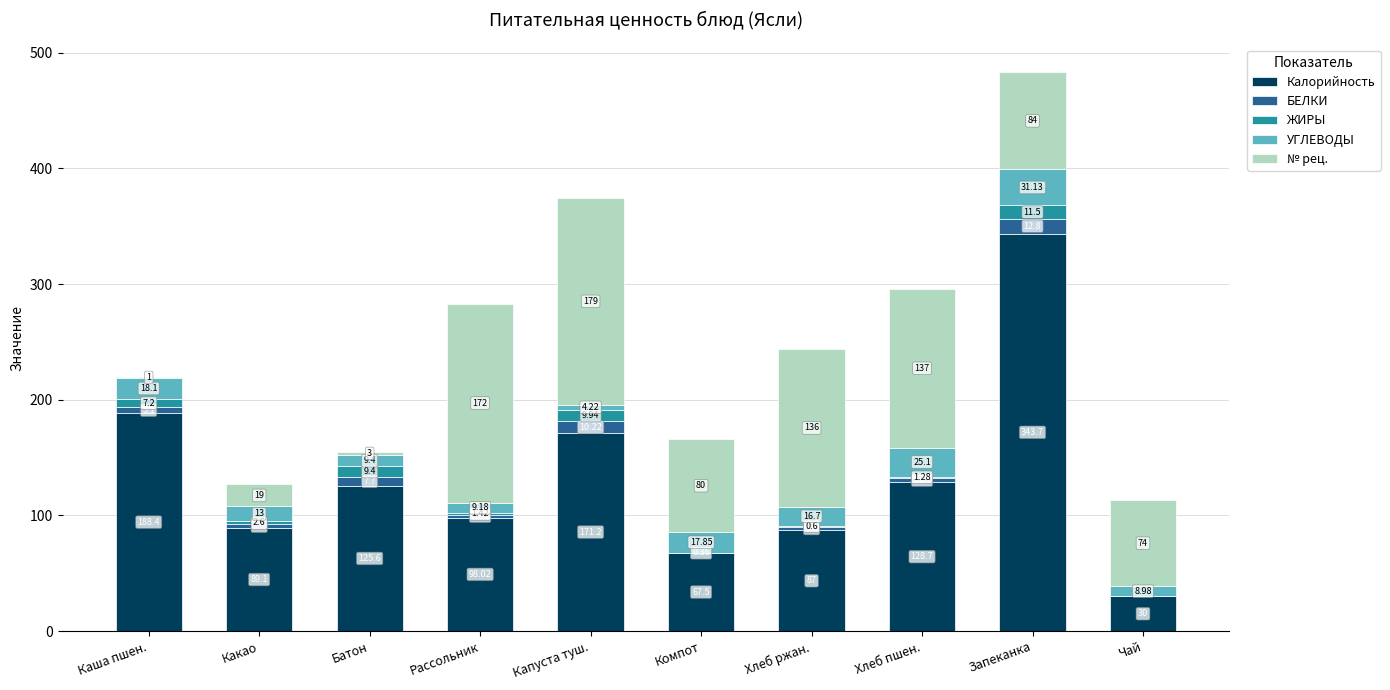

What is the sum of all Калорийность values?

1329.2